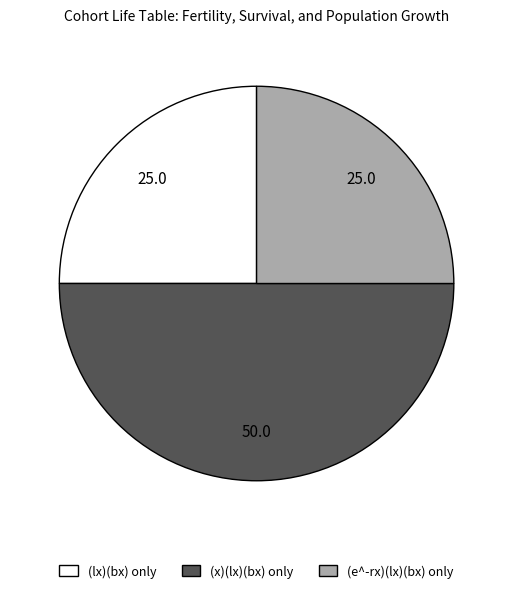

Which has a higher value, (x)(lx)(bx) only or (e^-rx)(lx)(bx) only?

(x)(lx)(bx) only